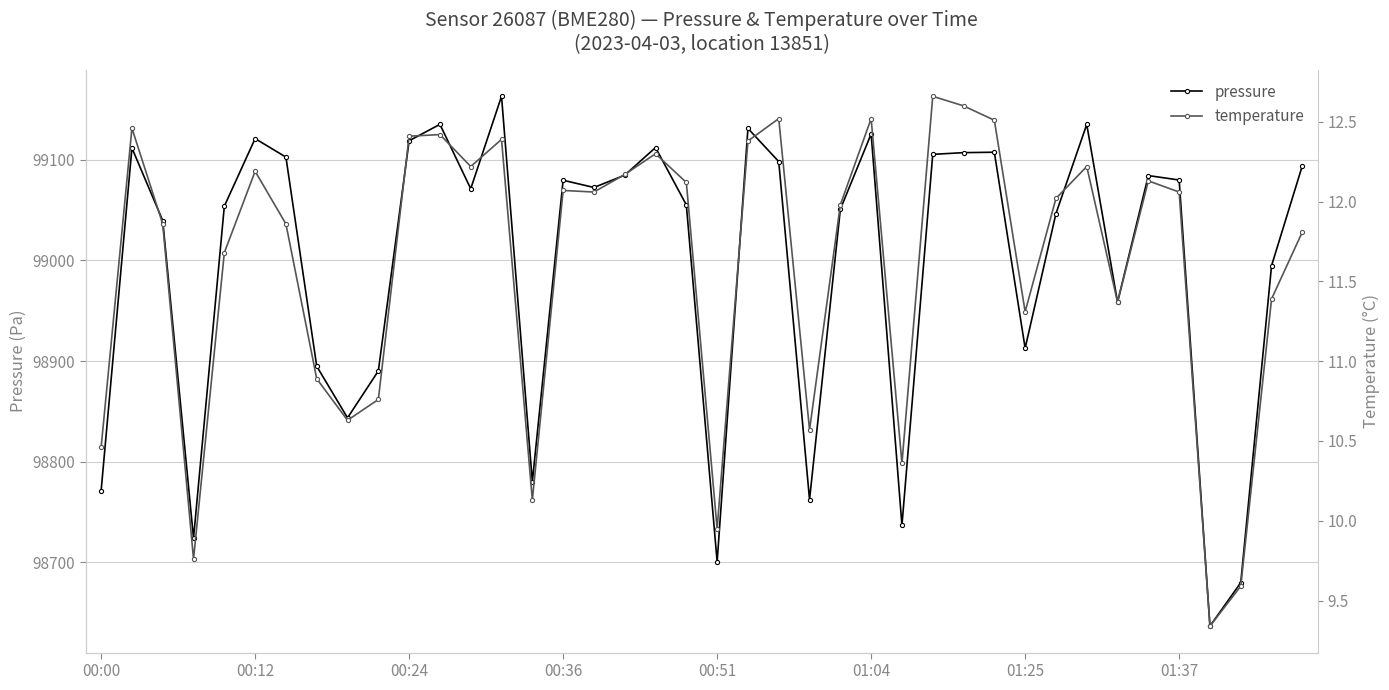

True or false: pressure has more than 2 points higher than both neighbors.

True